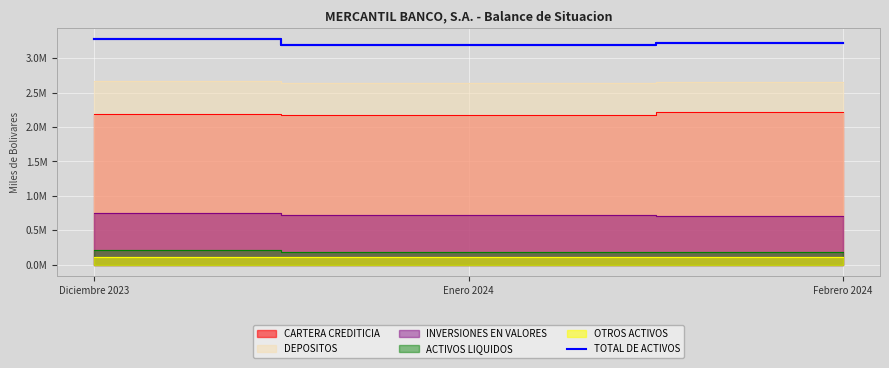

At which category does the chart reach its peak across all series?

Diciembre 2023